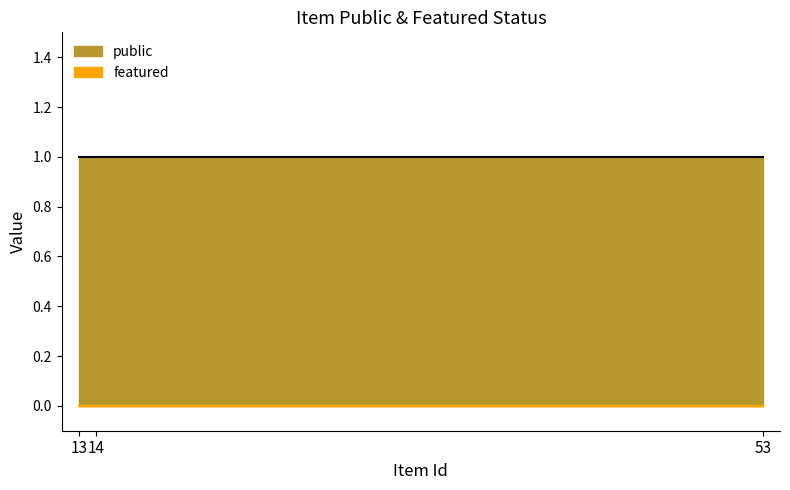

What is the spread (max minus min) of values at 14?

1